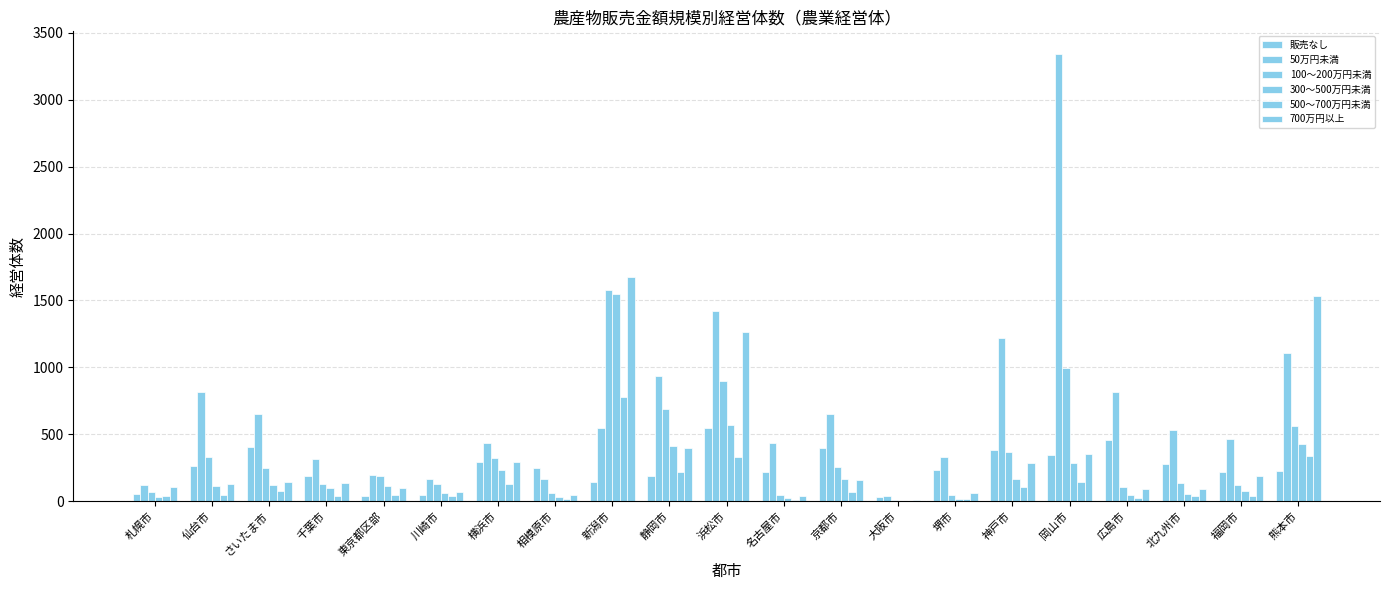

At which category is the sum across all series the highest?

新潟市